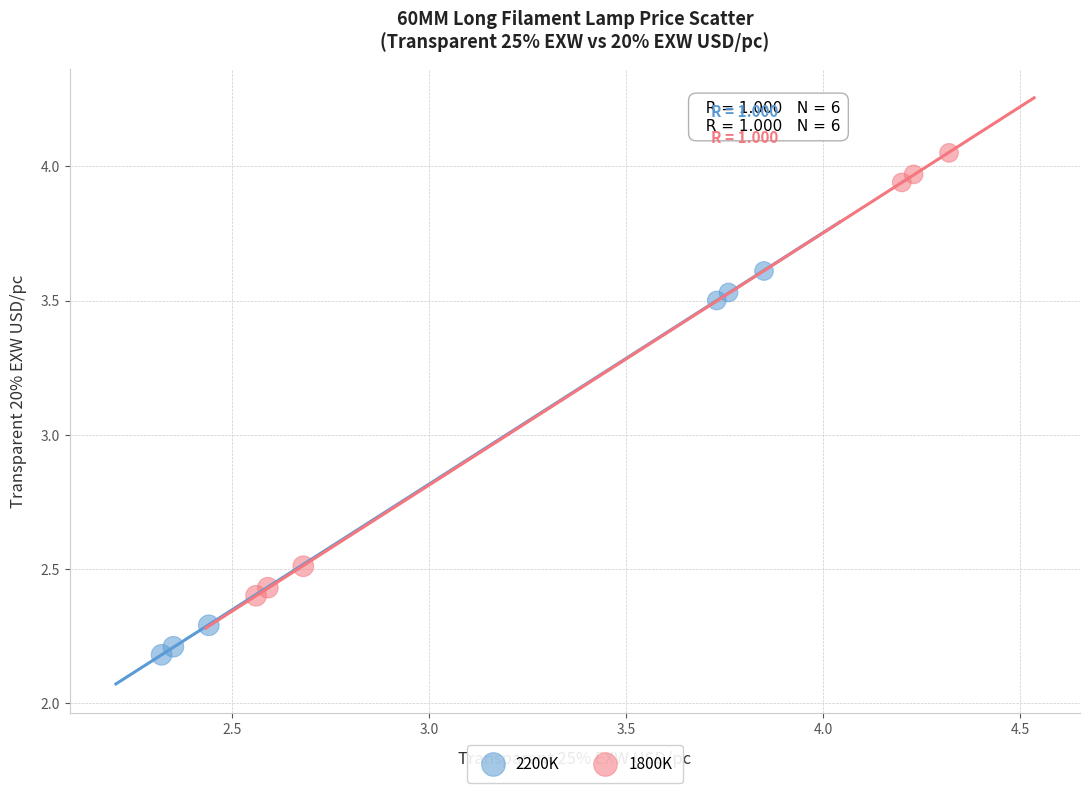

Which series reaches the minimum Y coordinate?

2200K